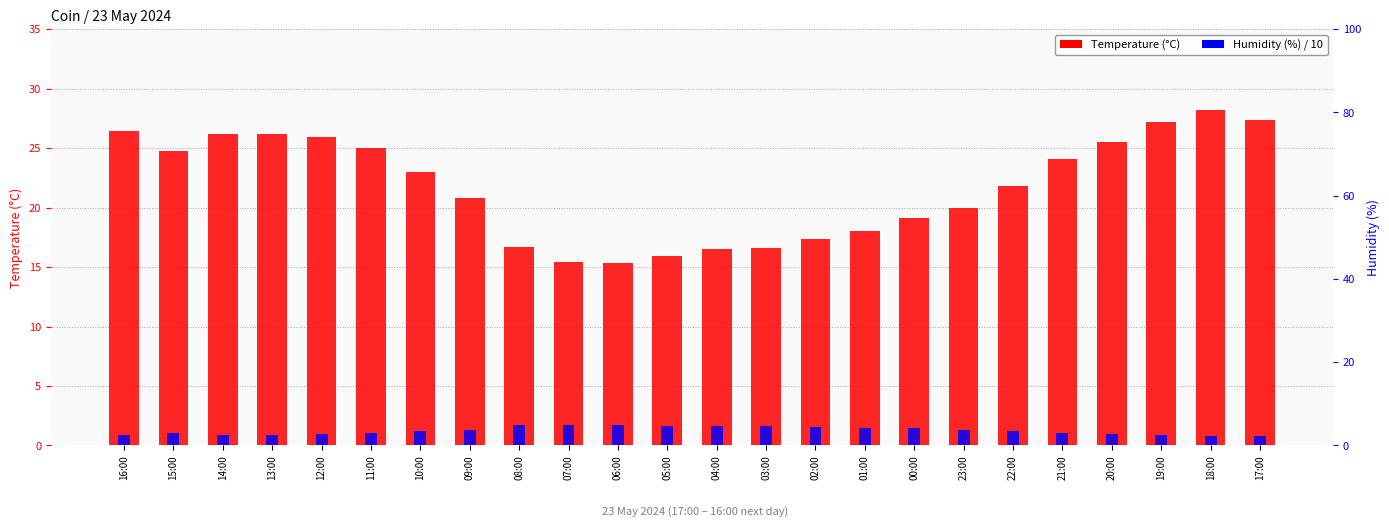

How many distinct data groups are displayed?

2